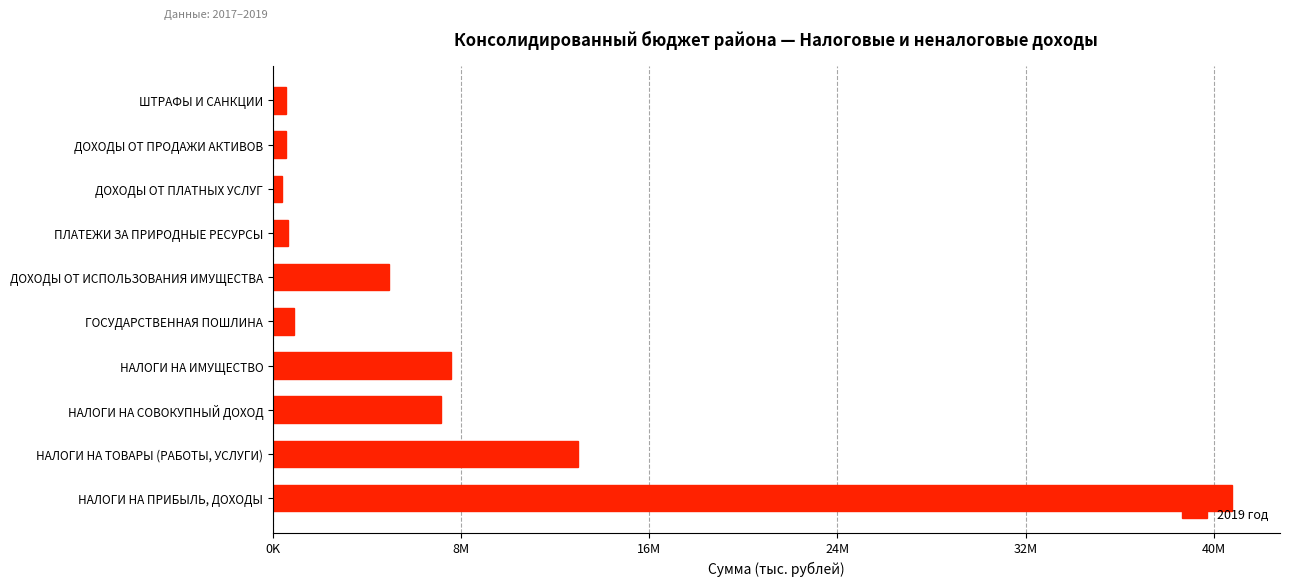

What is the greatest value displayed?

40777400